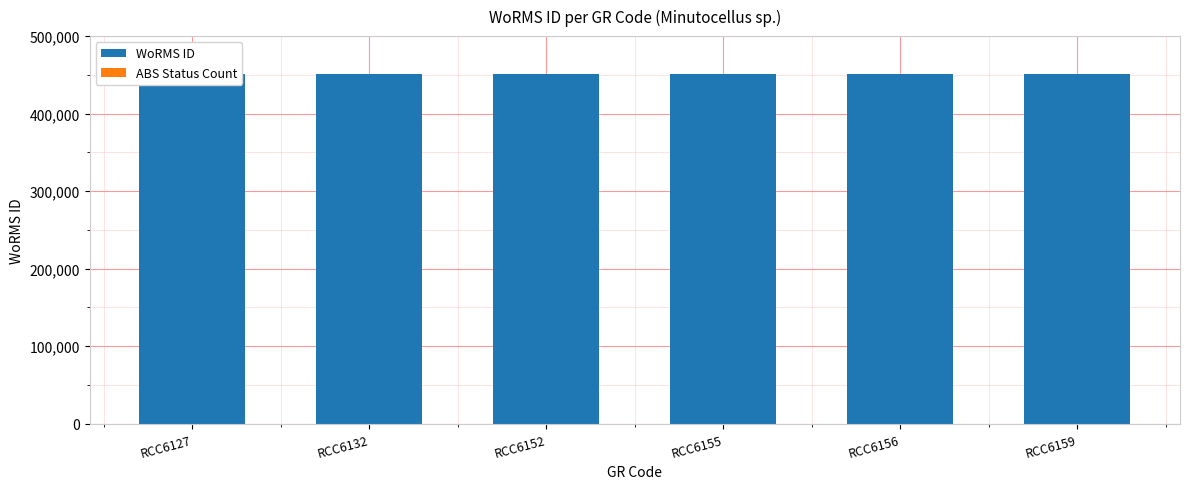

List the series in order of their overall mean, lowest first.

ABS Status Count, WoRMS ID